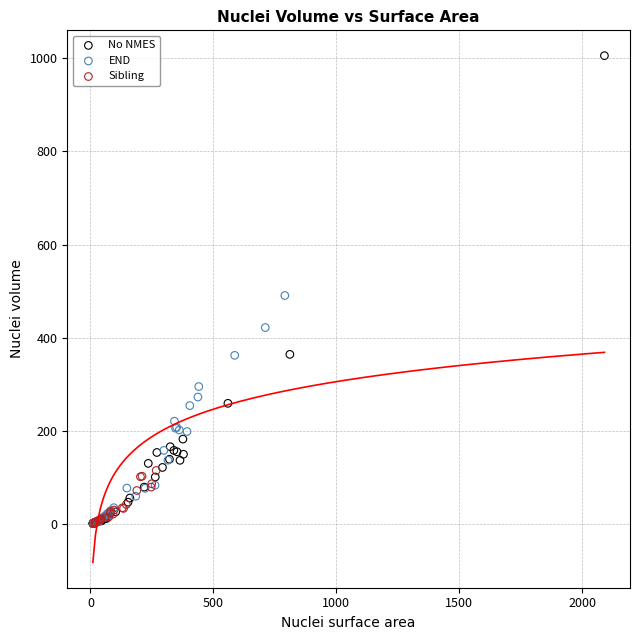

Which series contains the highest Y value?

No NMES